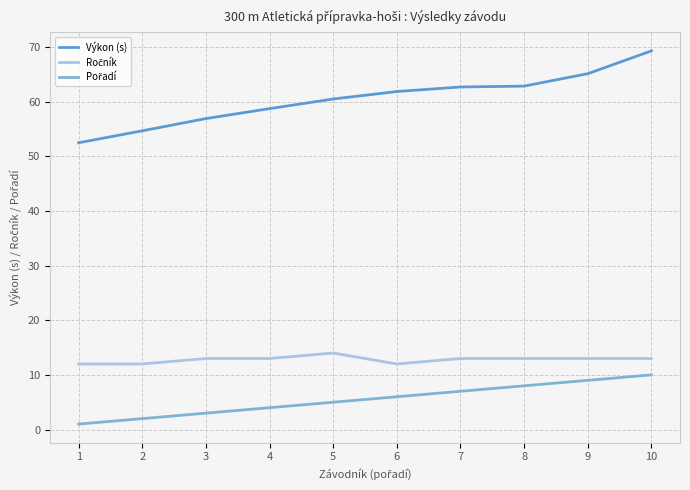

Which series has the largest total across all categories?

Výkon (s)